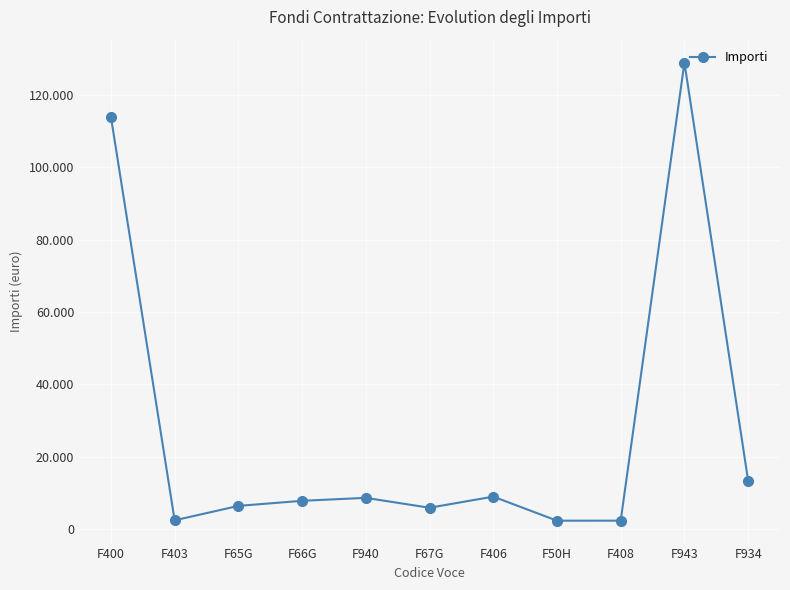

Does the chart have visible grid lines?

Yes